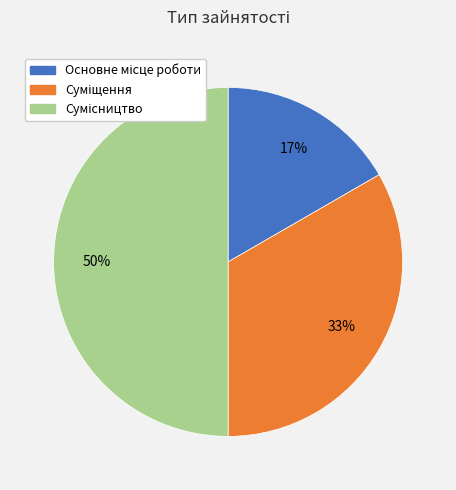

To the nearest percent, what is the difference between the largest and smallest slice percentages?

33%